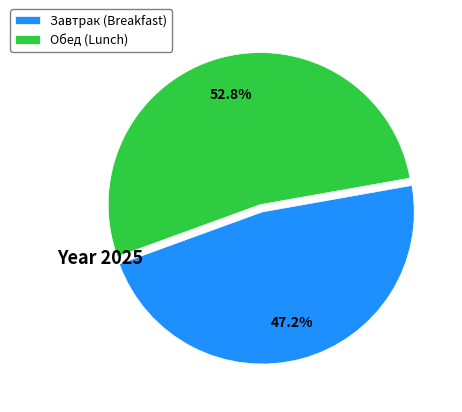

Approximately how many times larger is the value at Обед (Lunch) compared to Завтрак (Breakfast)?

1.1